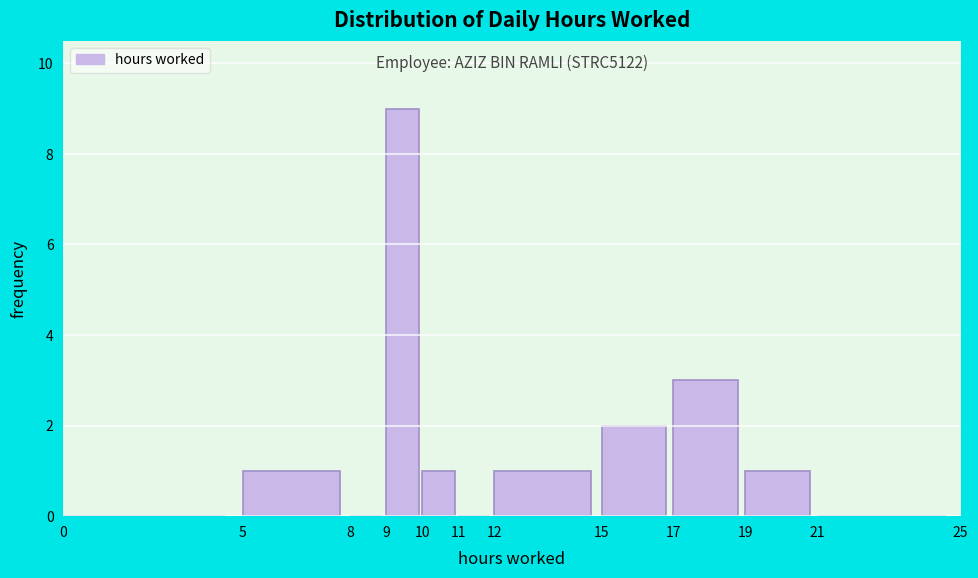

Which range on the x-axis has the tallest bar?

9 to 10